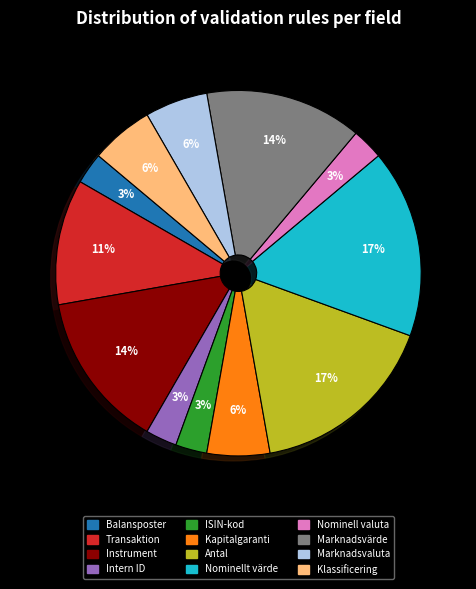

To the nearest percent, what is the average slice percentage?

8%